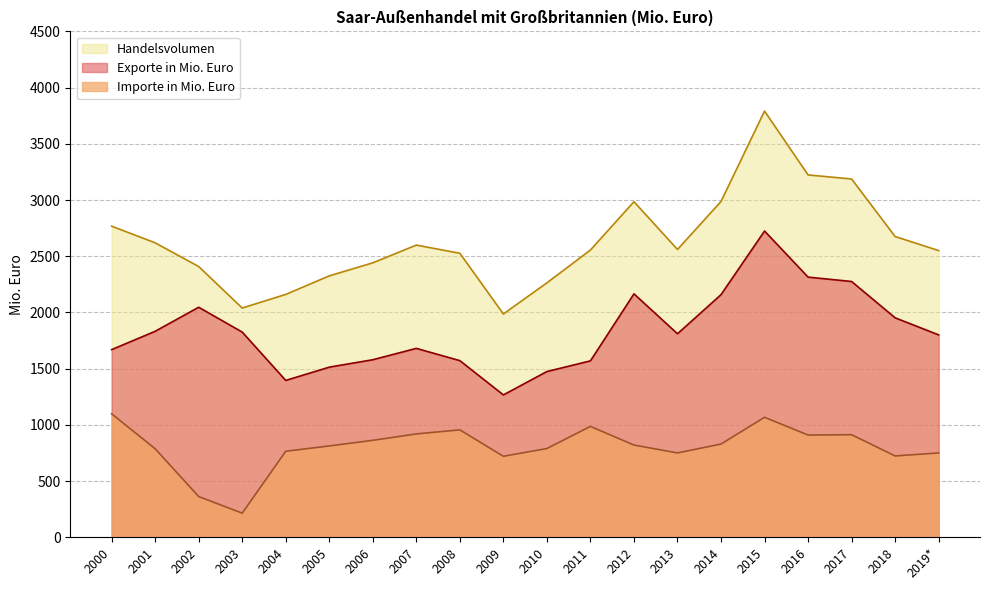

Between 2004 and 2010, which series saw the biggest shift?

Handelsvolumen